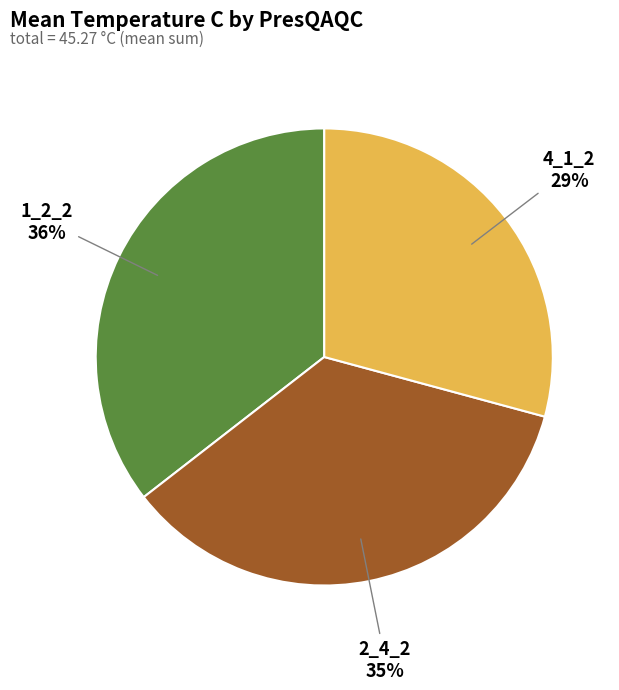

To the nearest percent, what percentage of the pie is 2_4_2?

35%